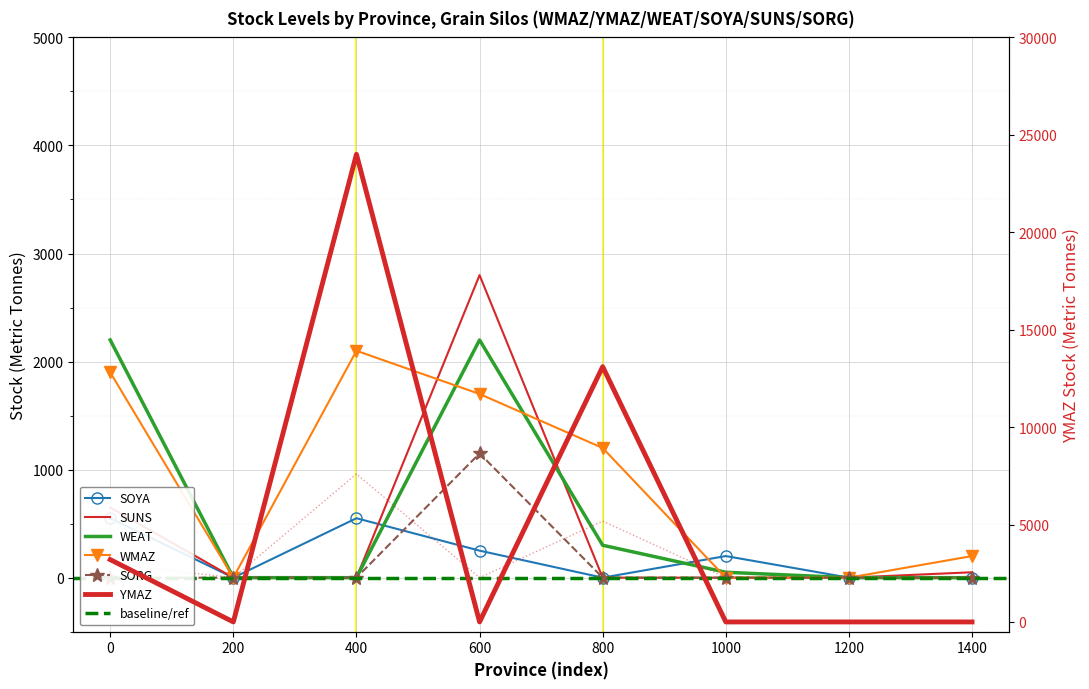

After their last crossing, which series has the higher values: WEAT or SOYA?

SOYA